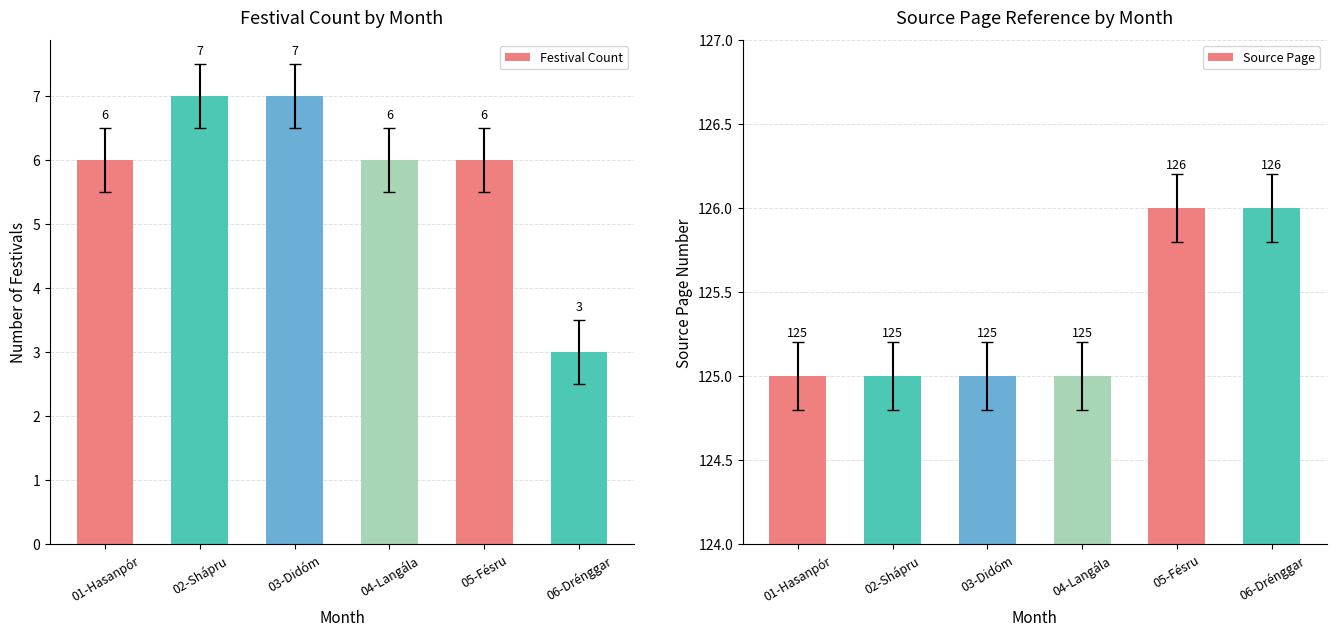

List the series in order of their overall mean, highest first.

Source Page, Festival Count